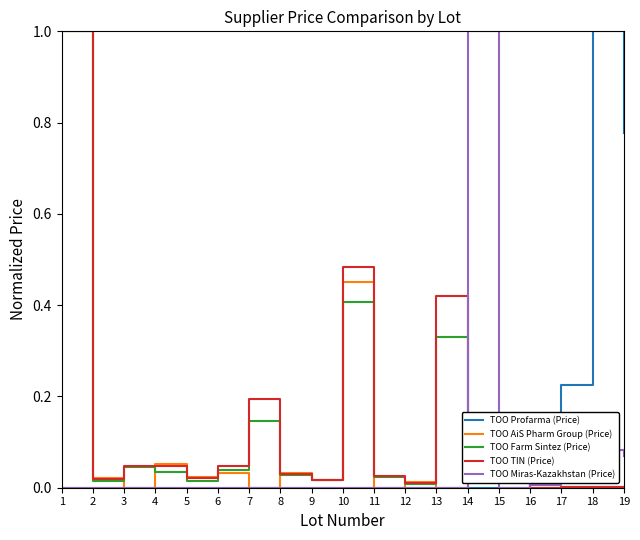

Between 11 and 13, which series saw the biggest shift?

TOO TIN (Price)